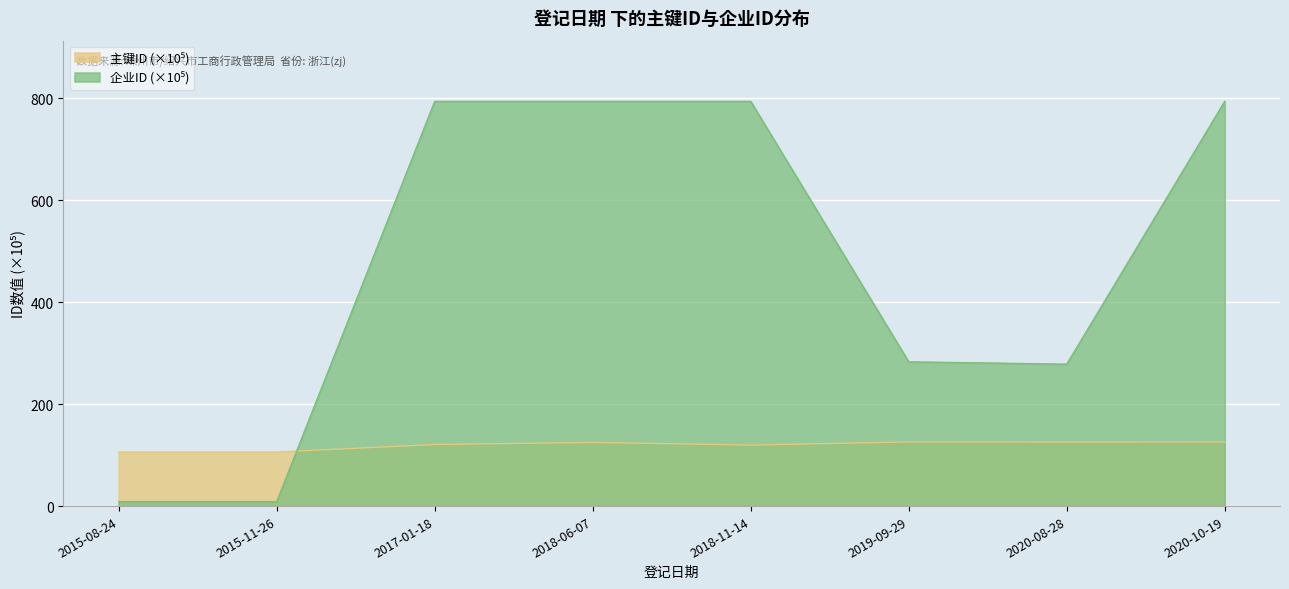

Rank the series at 2019-09-29 from highest to lowest value.

企业ID, 主键ID